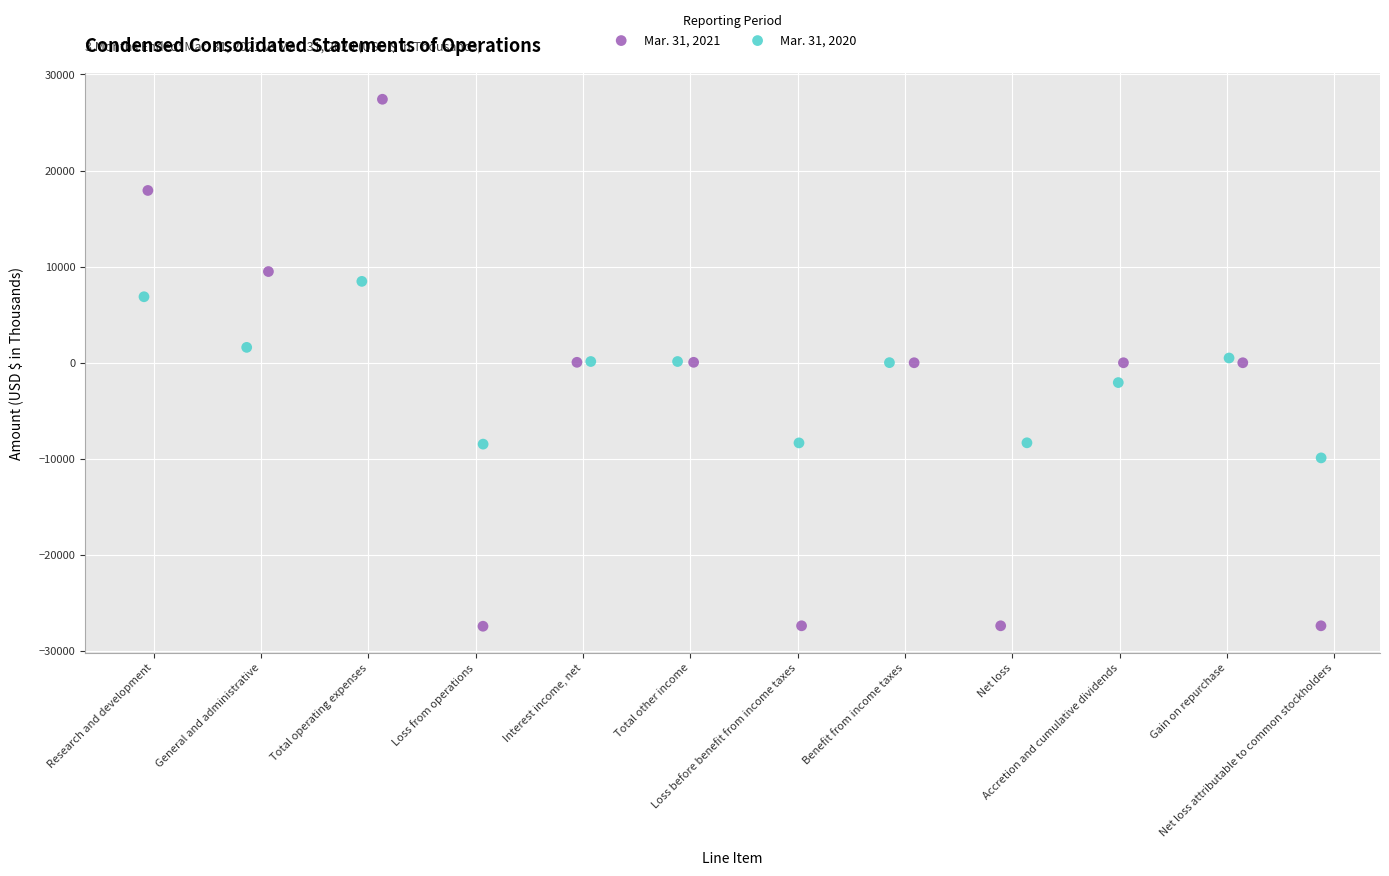

Which series contains the lowest Y value?

Mar. 31, 2021